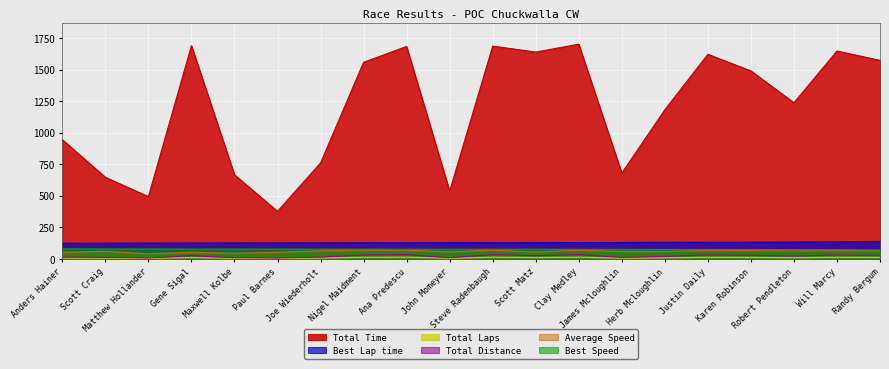

At which label does Average Speed reach its minimum?

Matthew Hollander